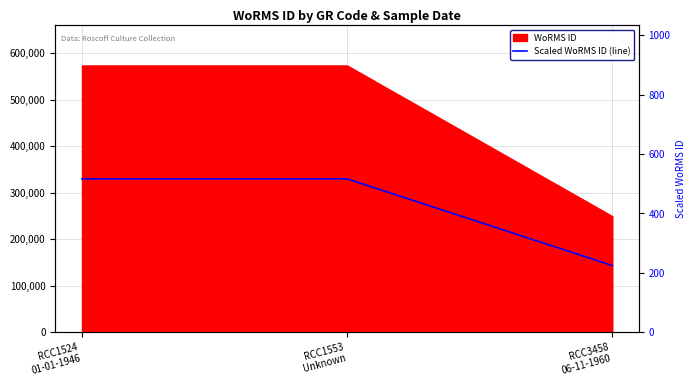

What is the change in value from RCC1524
01-01-1946 to RCC3458
06-11-1960?

-291.8